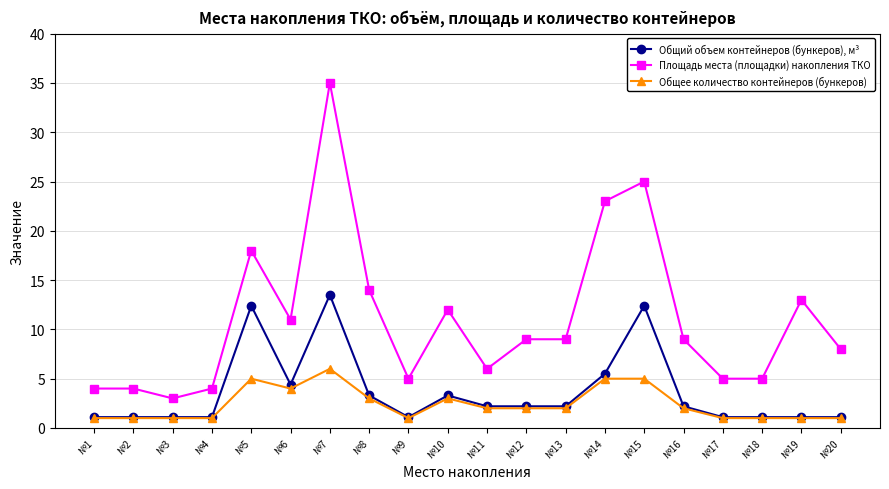

The Площадь места (площадки) накопления ТКО series shows 9.0 at №16. True or false?

True